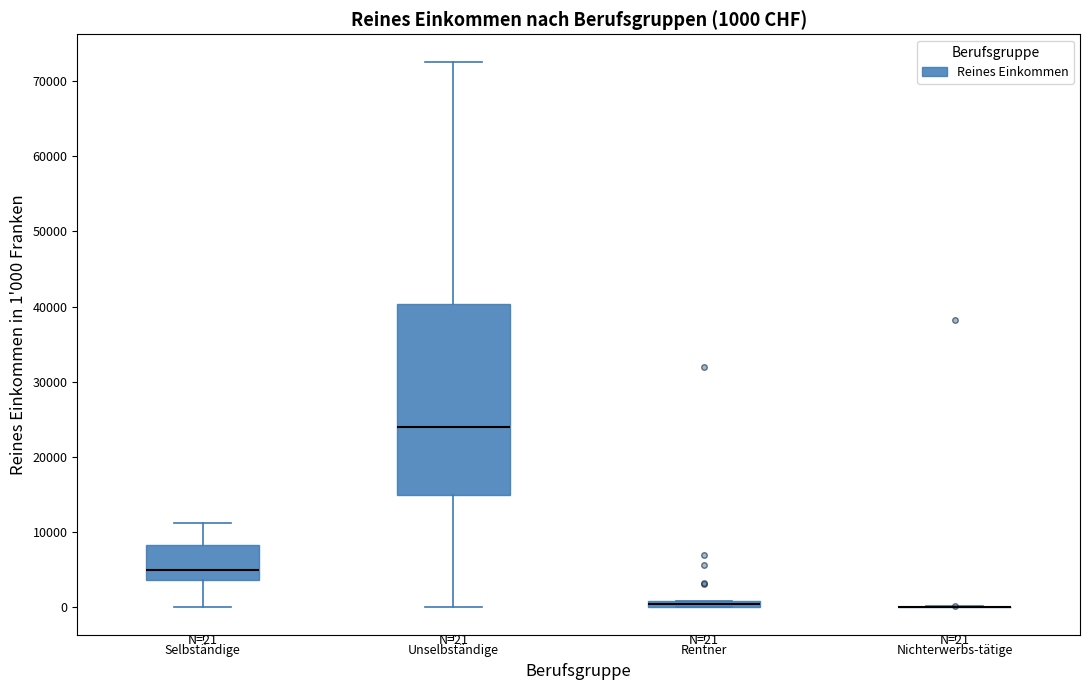

Comparing the boxes themselves (not the whiskers), which one is the tallest?

Unselbständige